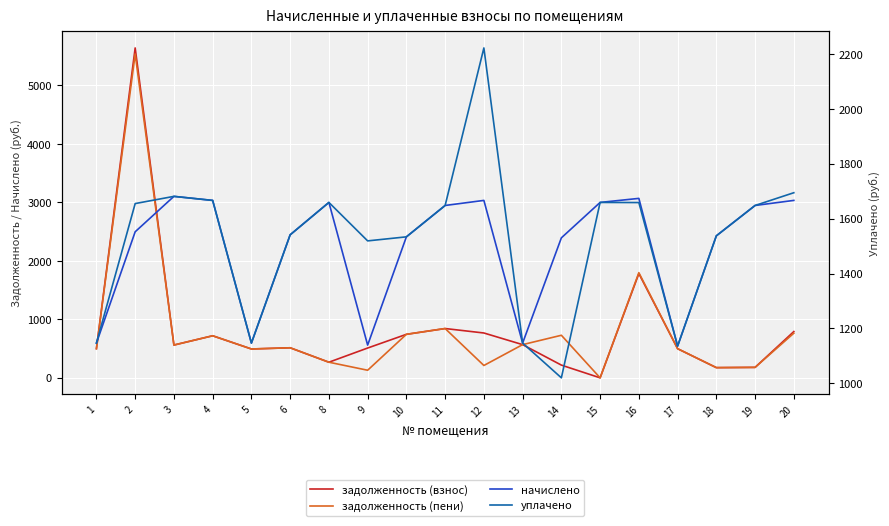

Which category has the lowest value in the задолженность (пени) series?

15